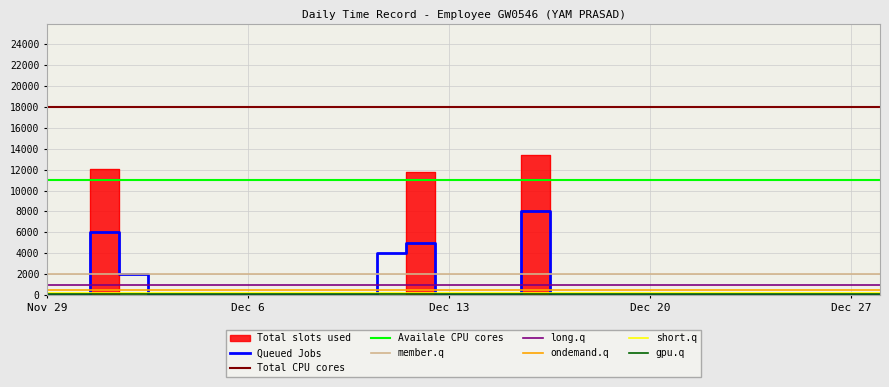

What is the highest value of the Queued Jobs series?

8000